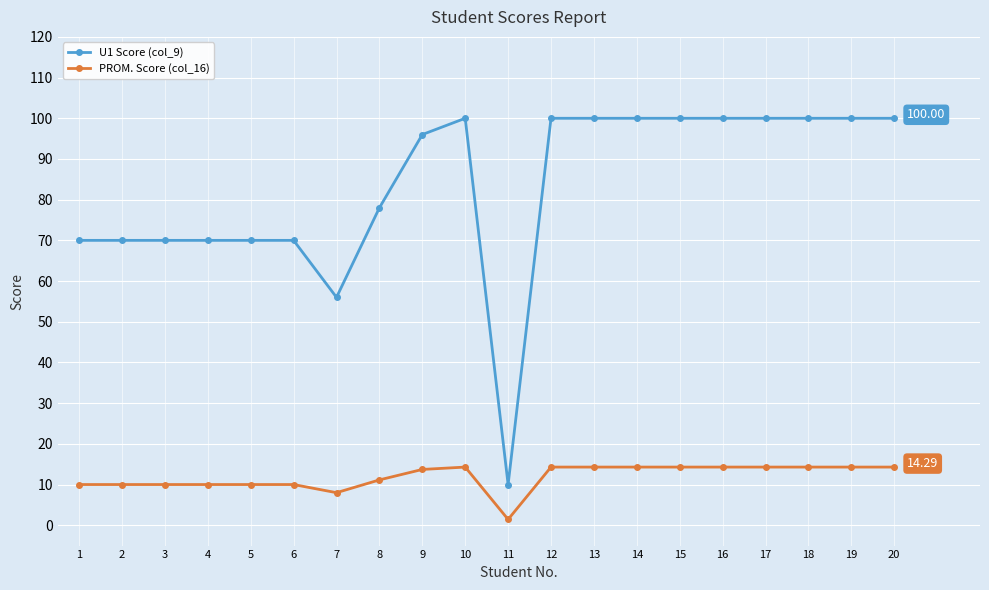

What are all the series names shown in the legend?

U1 Score (col_9), PROM. Score (col_16)